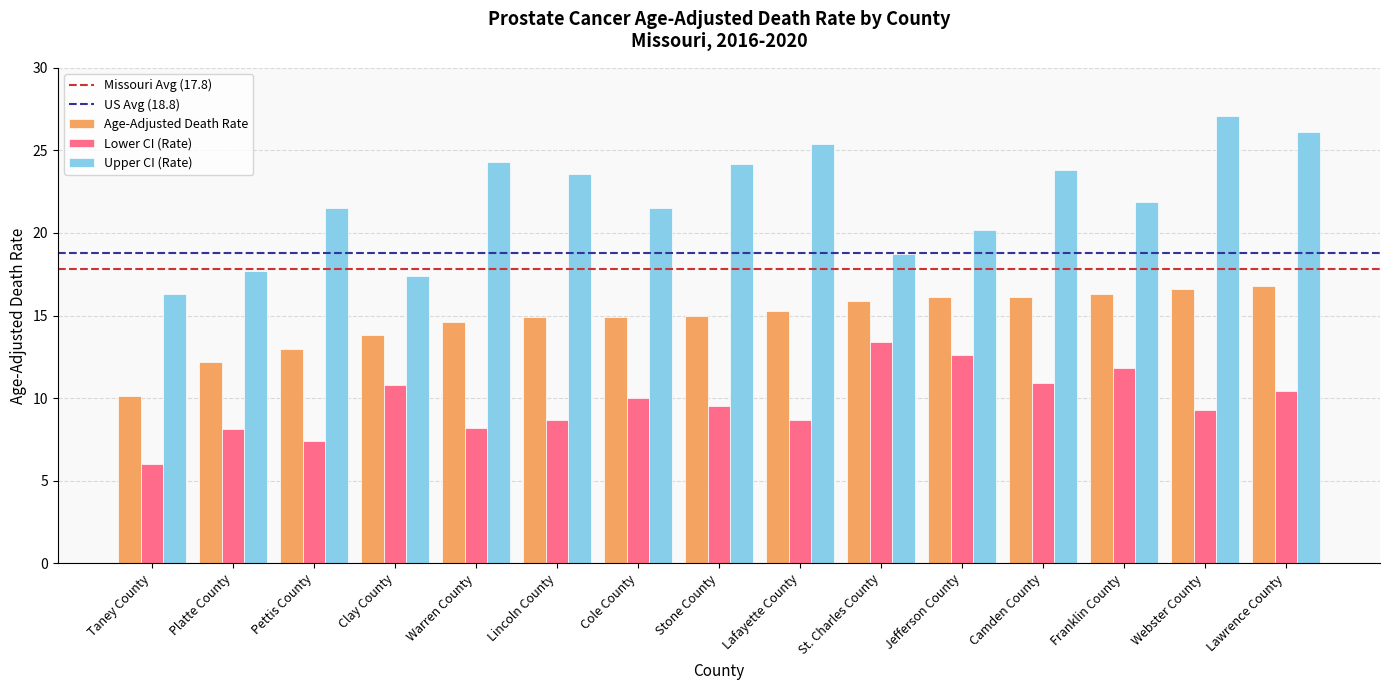

Does the chart contain any negative values?

No